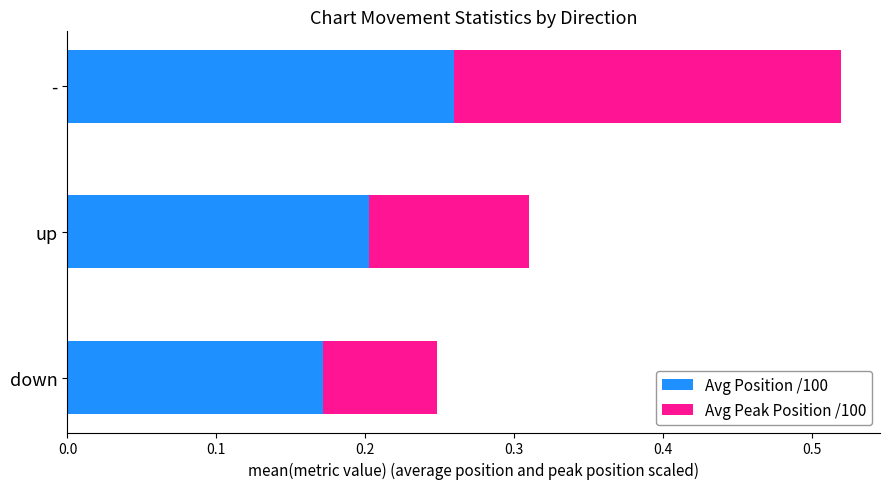

Which category has the lowest value in the Avg Position /100 series?

down